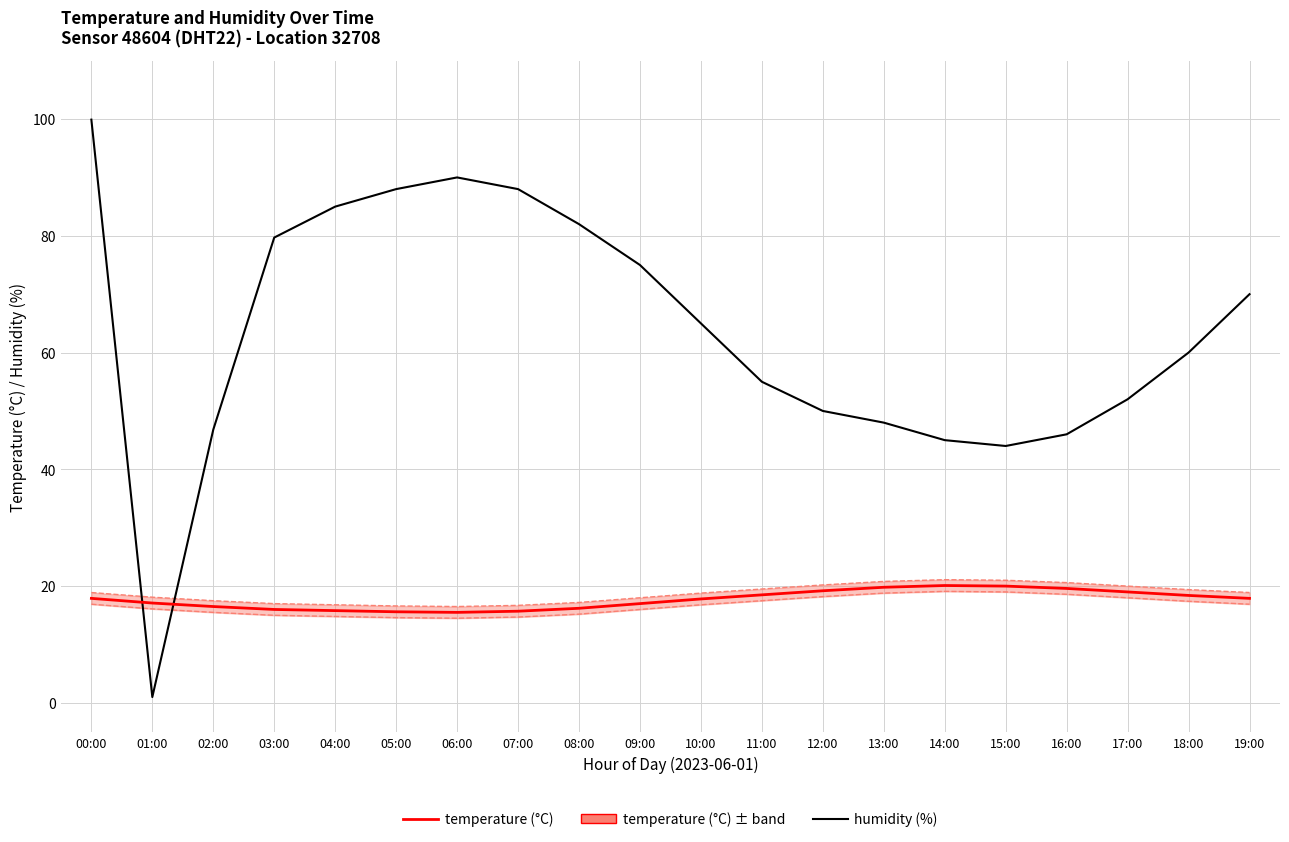

Reading left to right, extract all data points from this chart.

humidity: 00:00=99.9	01:00=1.0	02:00=46.8	03:00=79.7	04:00=85.0	05:00=88.0	06:00=90.0	07:00=88.0	08:00=82.0	09:00=75.0	10:00=65.0	11:00=55.0	12:00=50.0	13:00=48.0	14:00=45.0	15:00=44.0	16:00=46.0	17:00=52.0	18:00=60.0	19:00=70.0
temperature: 00:00=17.9	01:00=17.1	02:00=16.5	03:00=16.0	04:00=15.8	05:00=15.6	06:00=15.5	07:00=15.7	08:00=16.2	09:00=17.0	10:00=17.8	11:00=18.5	12:00=19.2	13:00=19.8	14:00=20.1	15:00=20.0	16:00=19.6	17:00=19.0	18:00=18.4	19:00=17.9